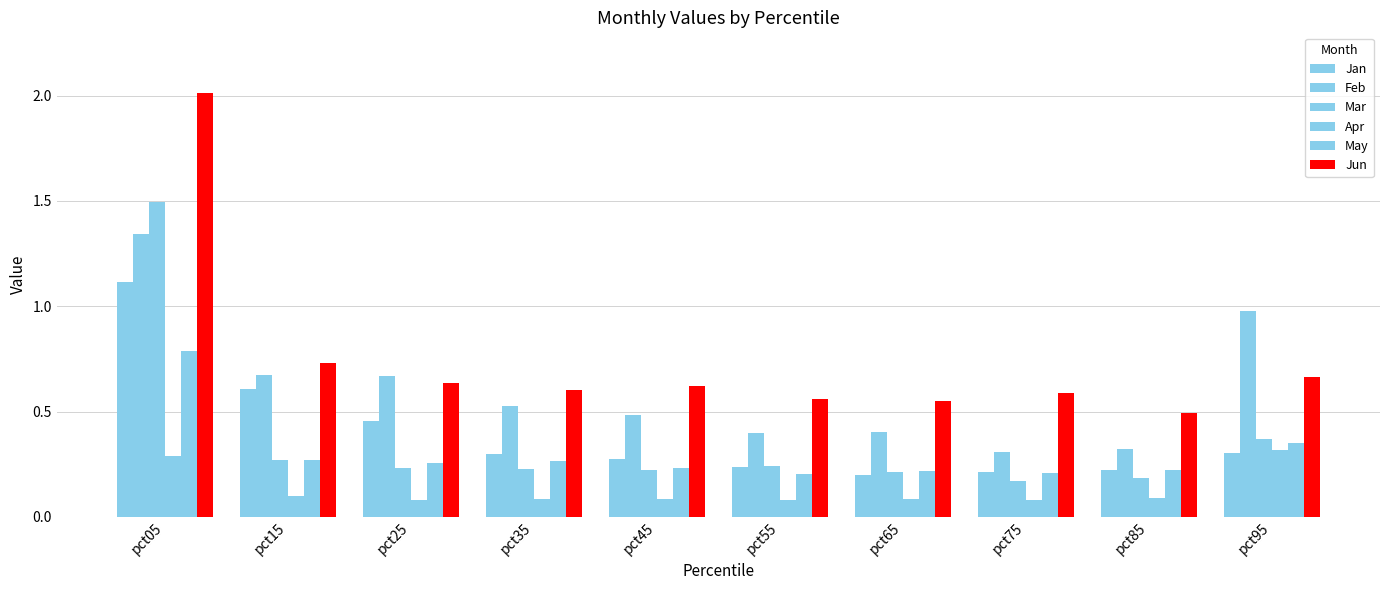

How many bars are there in total?

60